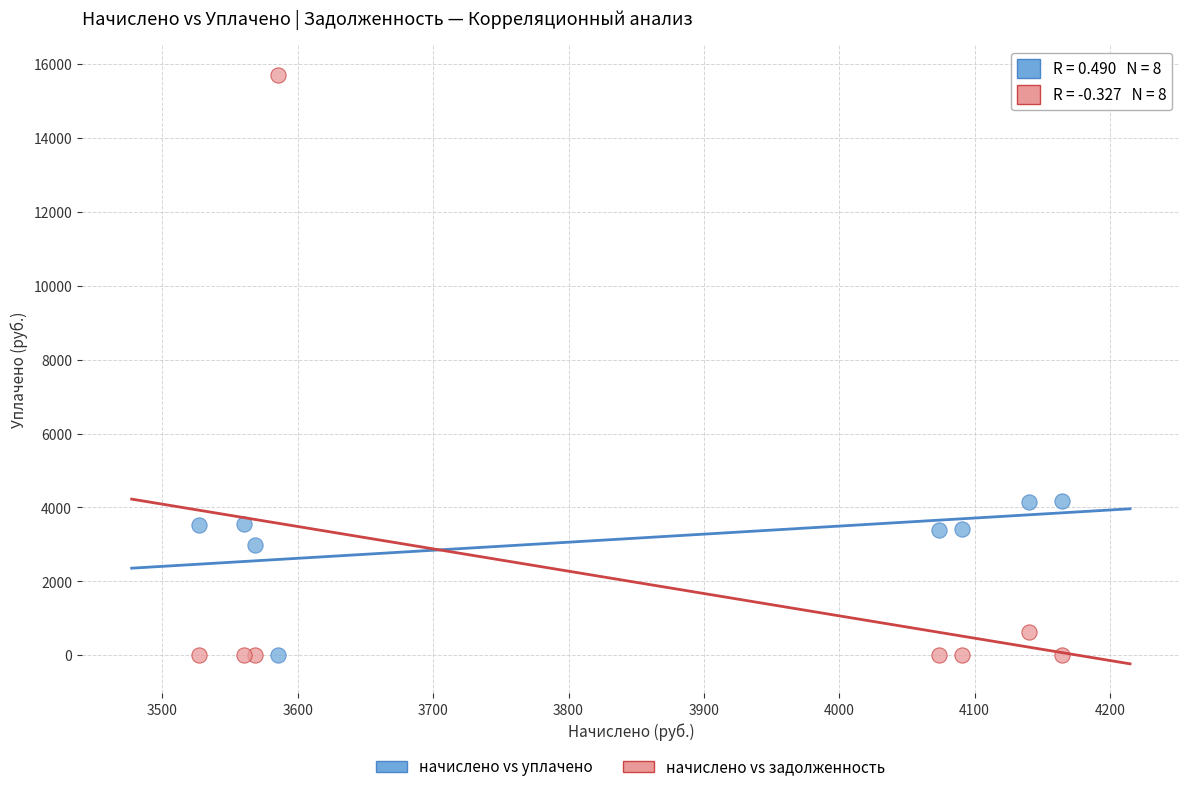

In the начислено vs уплачено series, what Y value is closest to 2082?

2973.9